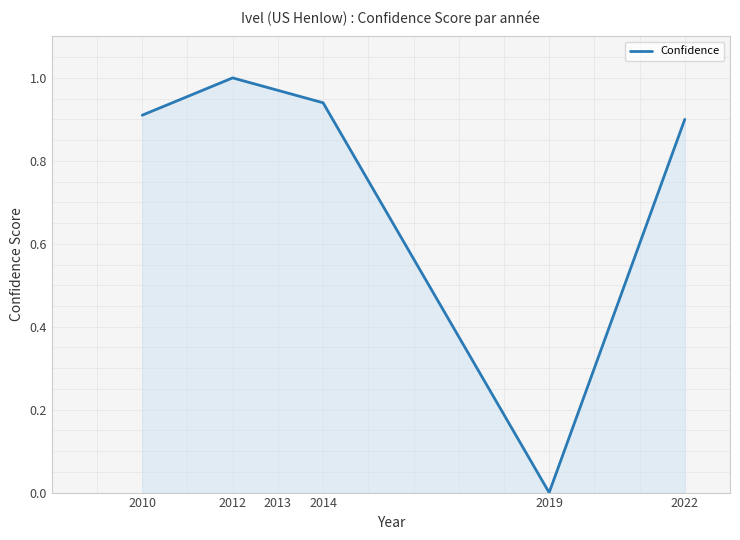

How many values are above zero?

5